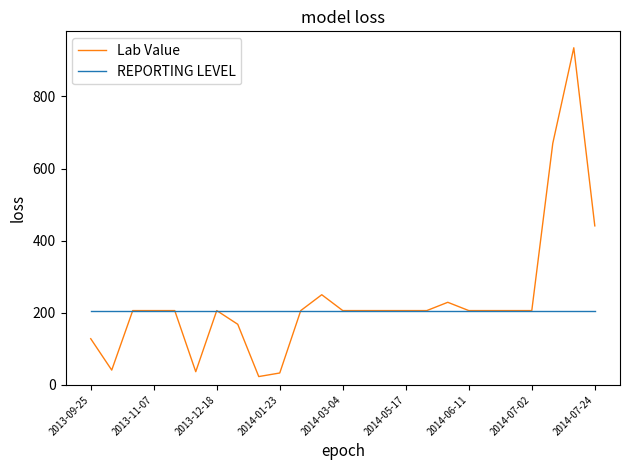

Which series has the largest total across all categories?

Lab Value